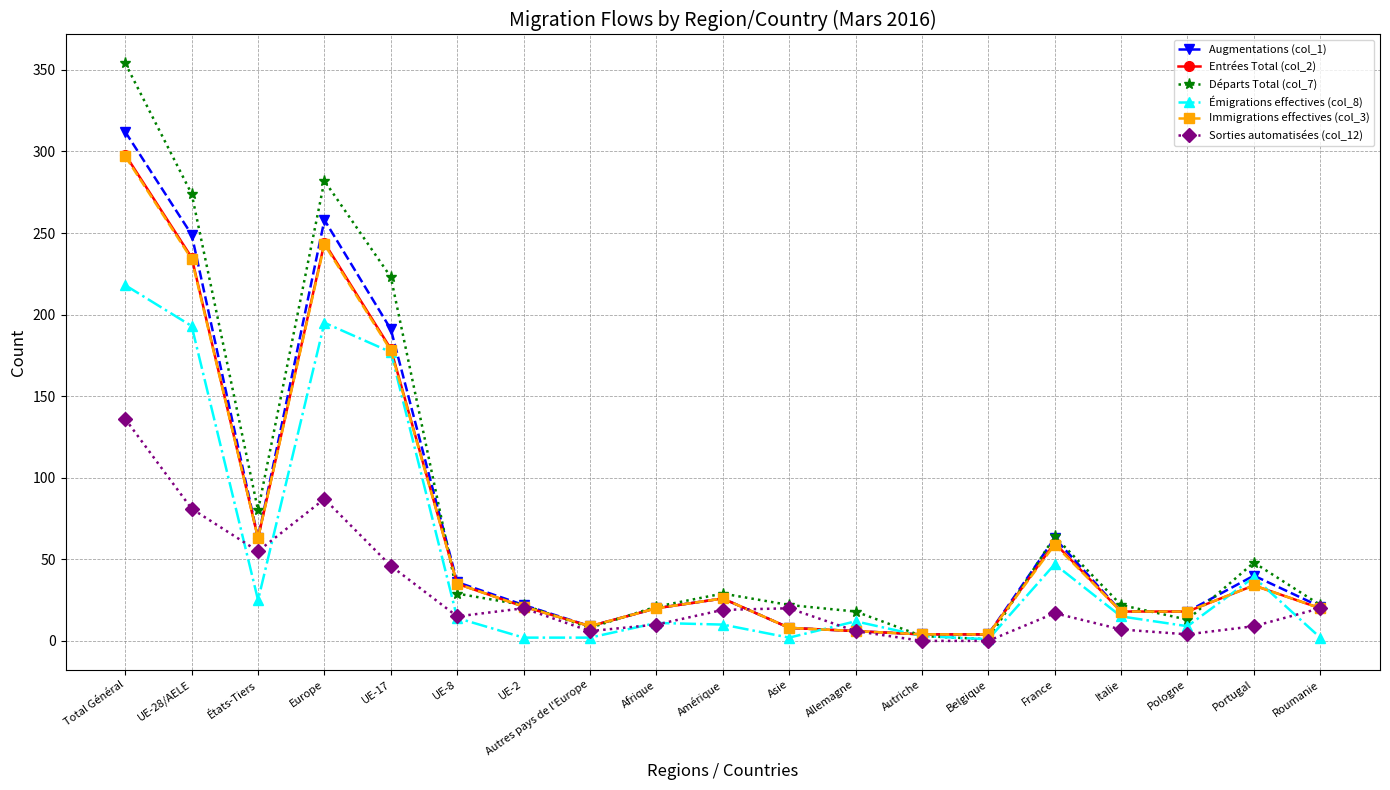

How many distinct data groups are displayed?

6